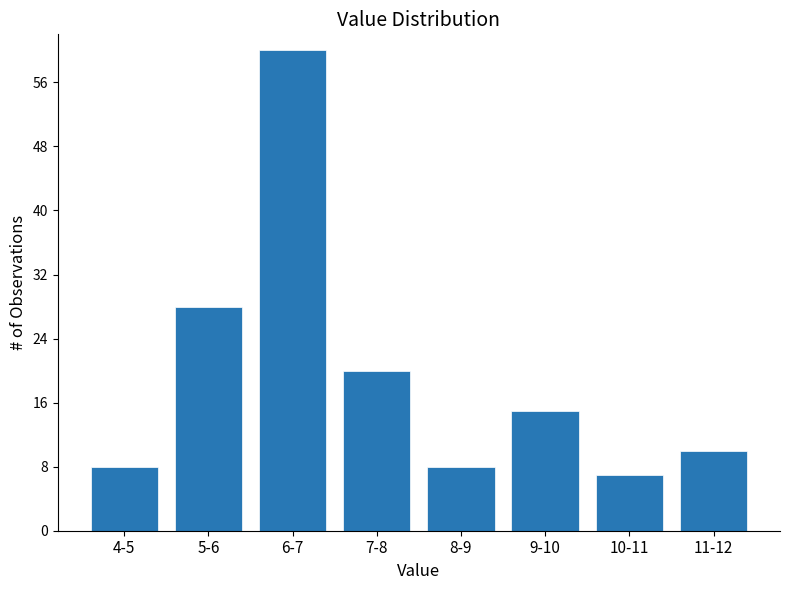

Reading right to left, what are all the values shown in this chart?

11-12=10	10-11=7	9-10=15	8-9=8	7-8=20	6-7=60	5-6=28	4-5=8